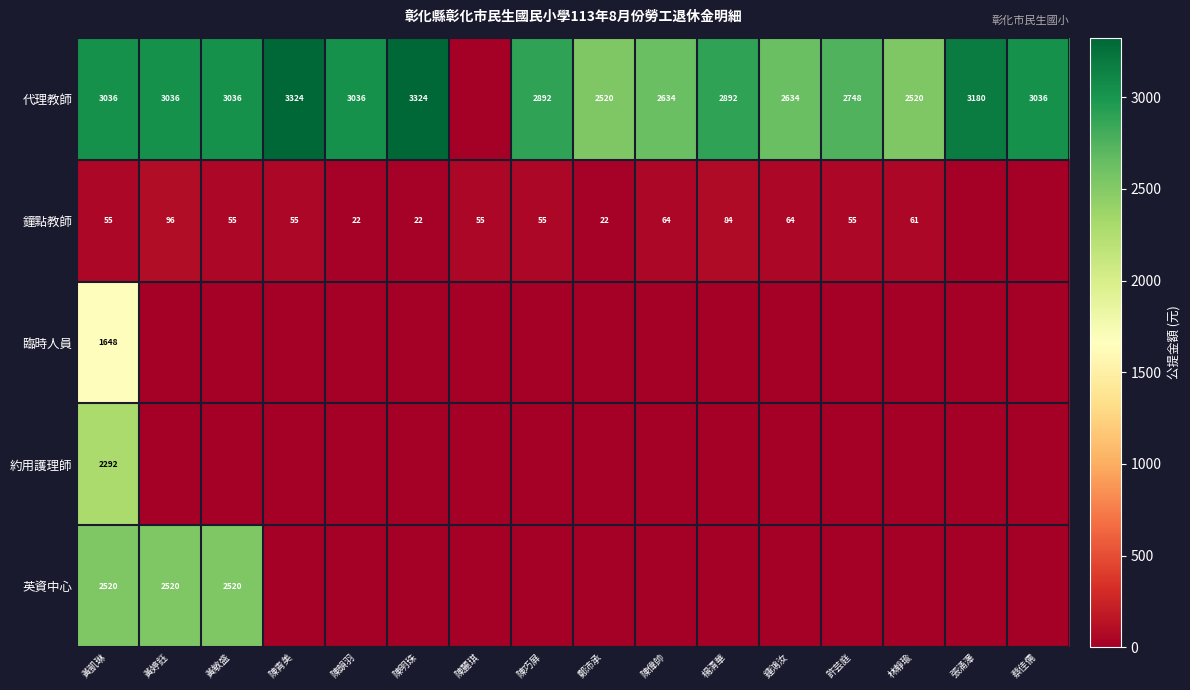

What is the sum of the 代理教師 values at 黃婷鈺 and 林靜瑜?

5556